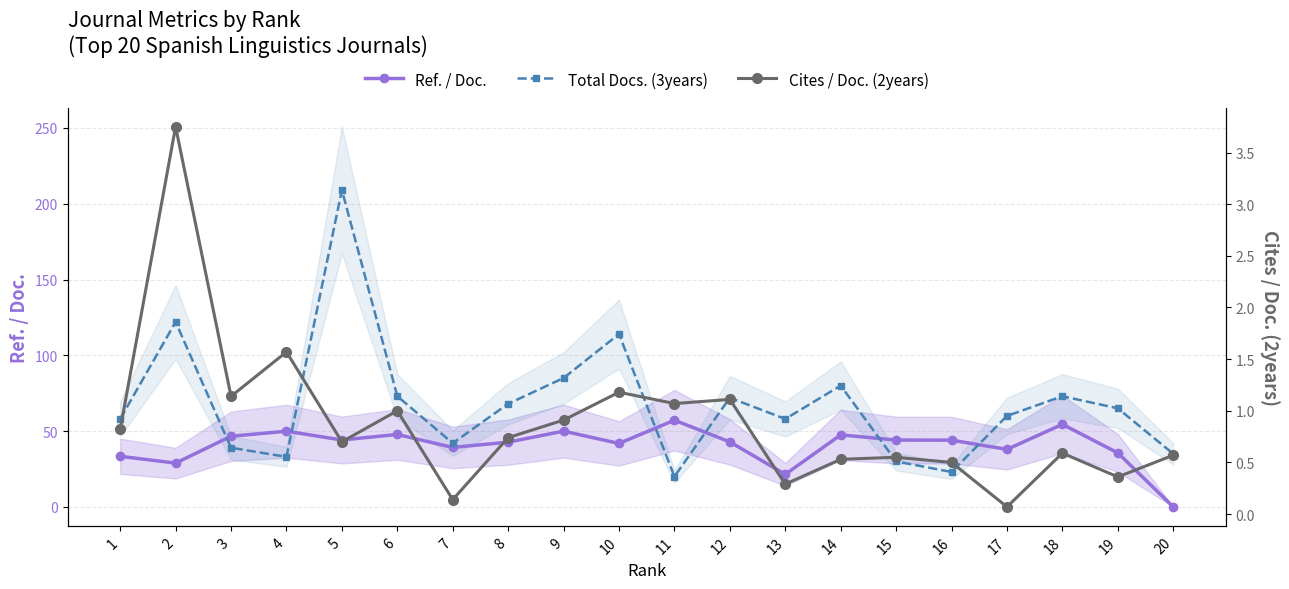

Rank the series by their average value, from lowest to highest.

Cites / Doc. (2years), Ref. / Doc., Total Docs. (3years)